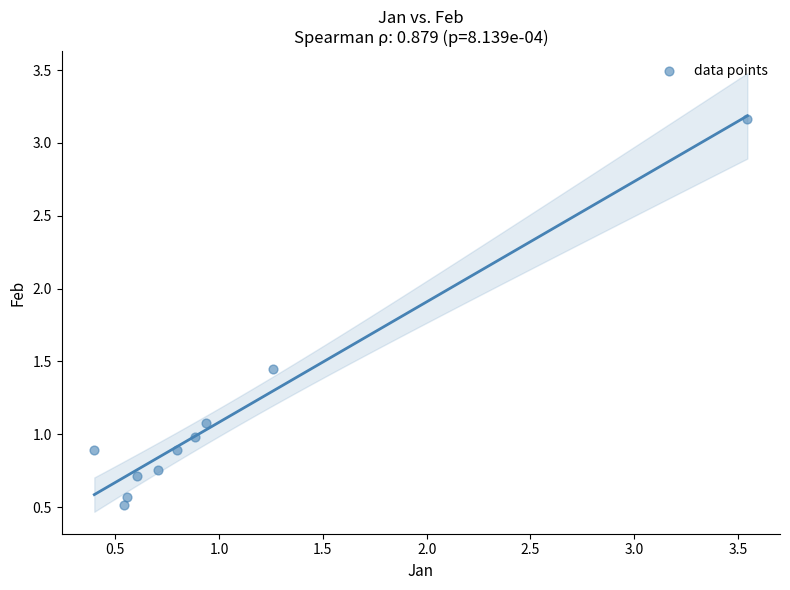

What is the range of X values (max minus min)?

3.1